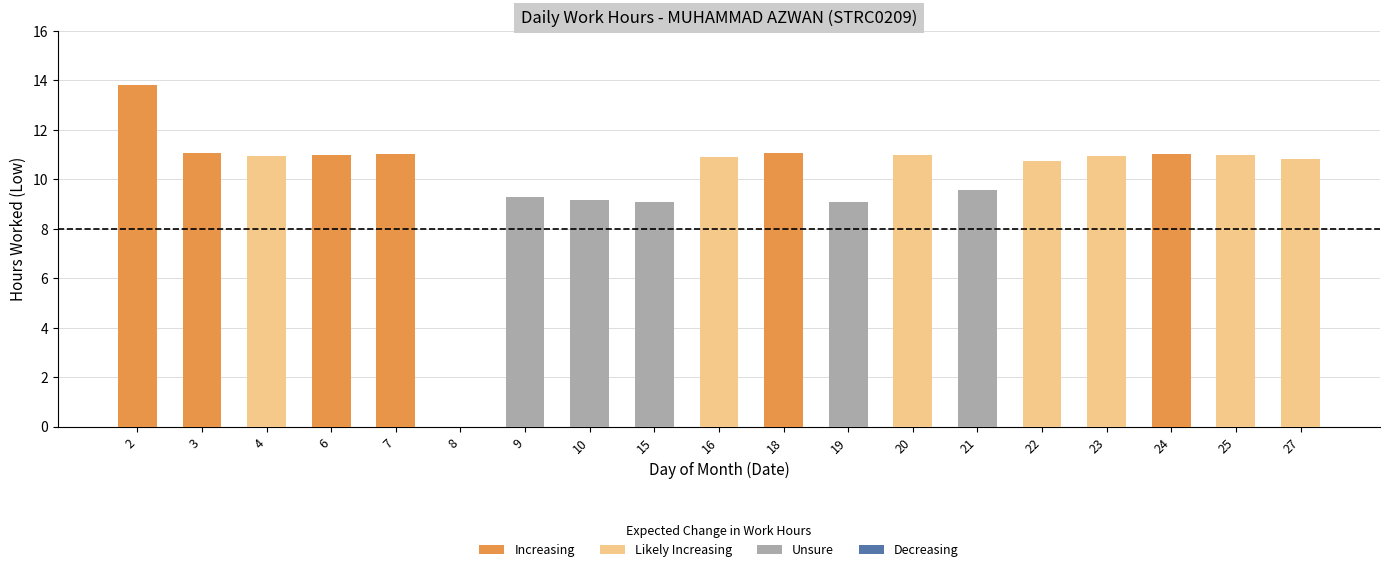

The chart shows a value of 11.0 at 6. True or false?

True